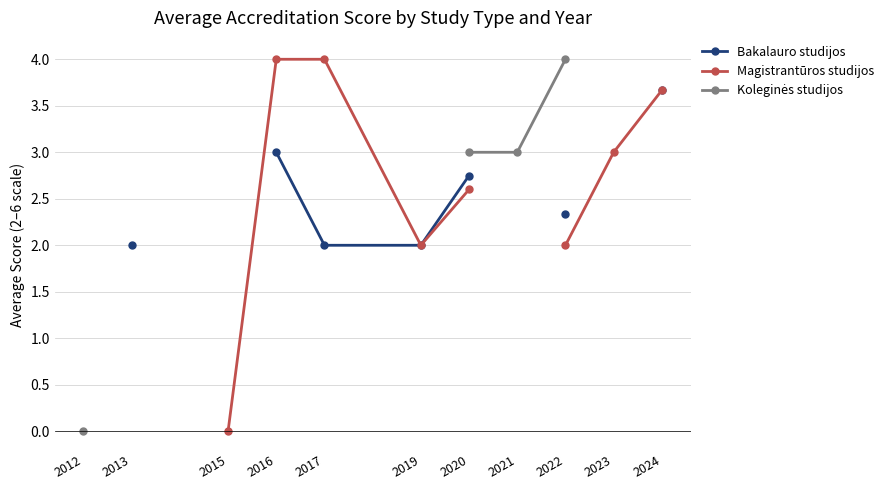

What is the maximum value shown in the chart?

4.0